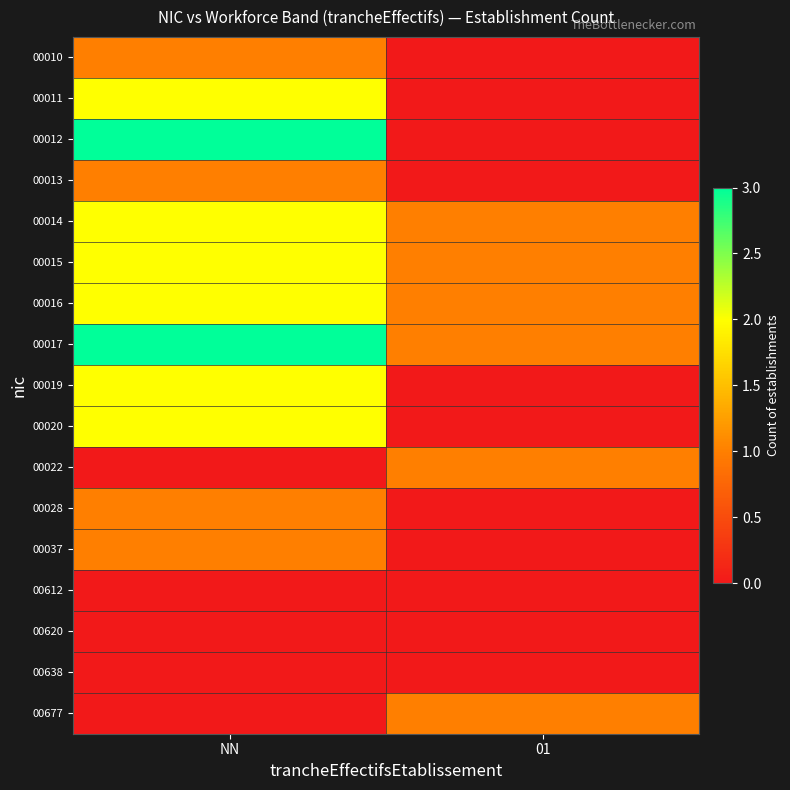

Reading left to right, transcribe all the data shown in this chart.

00010: NN=1	01=0
00011: NN=2	01=0
00012: NN=3	01=0
00013: NN=1	01=0
00014: NN=2	01=1
00015: NN=2	01=1
00016: NN=2	01=1
00017: NN=3	01=1
00019: NN=2	01=0
00020: NN=2	01=0
00022: NN=0	01=1
00028: NN=1	01=0
00037: NN=1	01=0
00612: NN=0	01=0
00620: NN=0	01=0
00638: NN=0	01=0
00677: NN=0	01=1